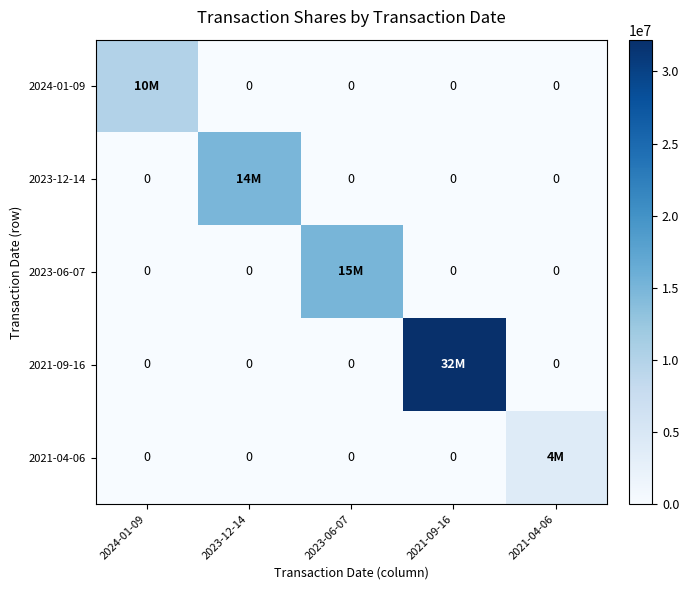

At which category does the chart reach its peak across all series?

2021-09-16